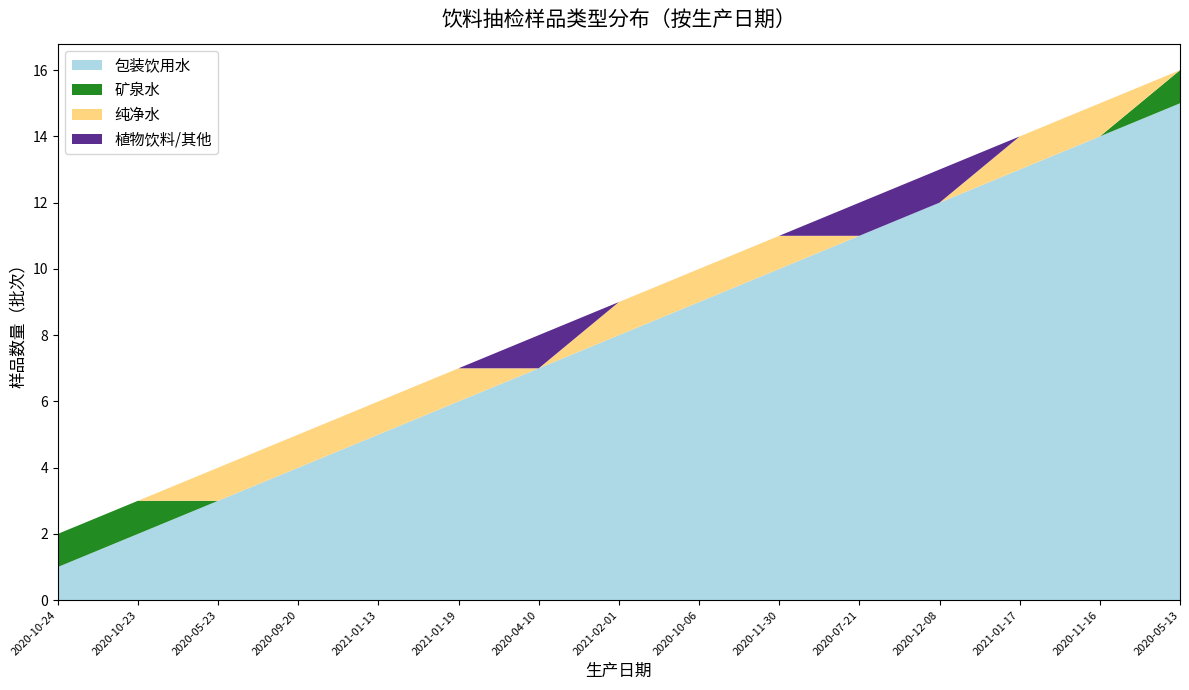

Reading left to right, transcribe all the data shown in this chart.

包装饮用水: 1	2	3	4	5	6	7	8	9	10	11	12	13	14	15
矿泉水: 1	1	0	0	0	0	0	0	0	0	0	0	0	0	1
纯净水: 0	0	1	1	1	1	0	1	1	1	0	0	1	1	0
植物饮料/其他: 0	0	0	0	0	0	1	0	0	0	1	1	0	0	0